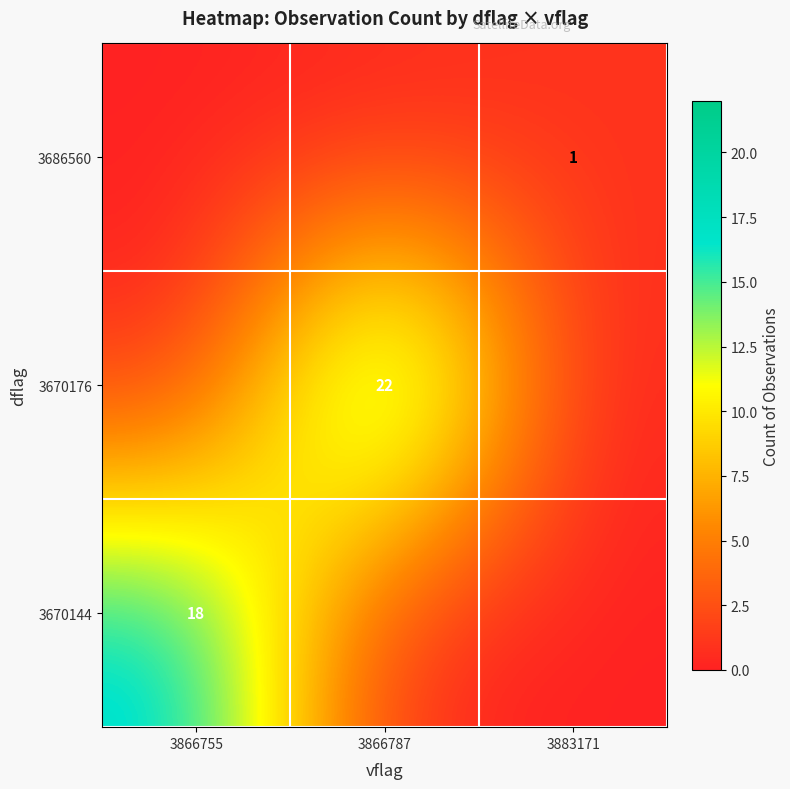

Rank the categories by row_1 value from lowest to highest.

3866755, 3883171, 3866787